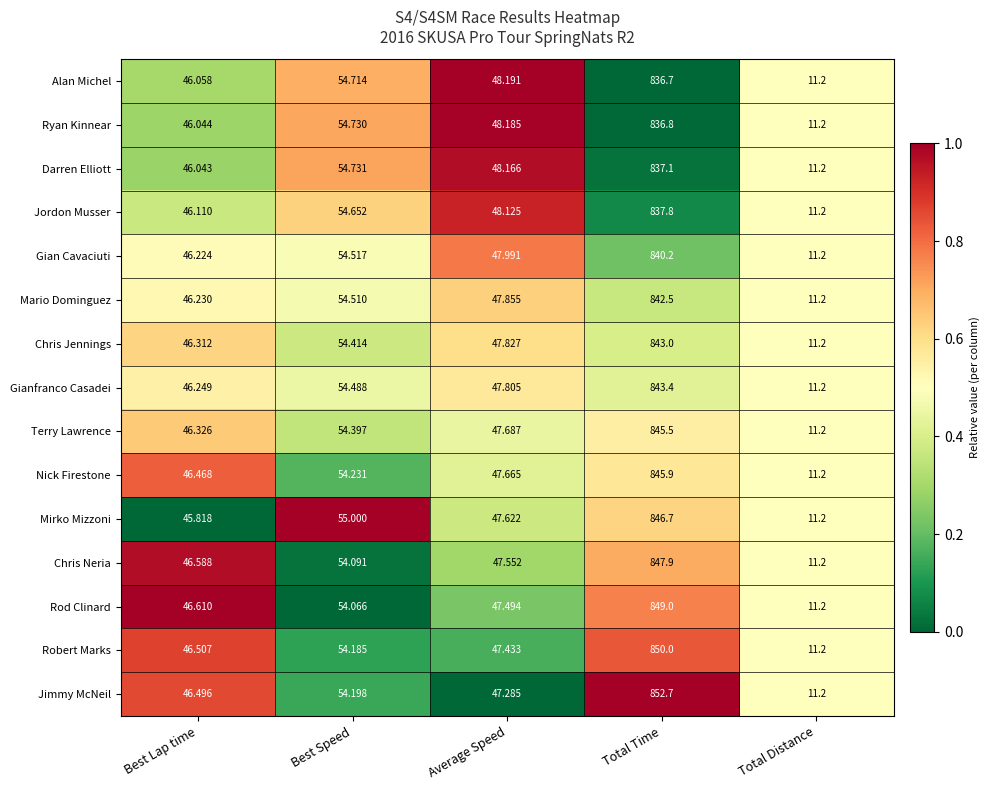

At which label is Mirko Mizzoni closest to 428?

Best Speed